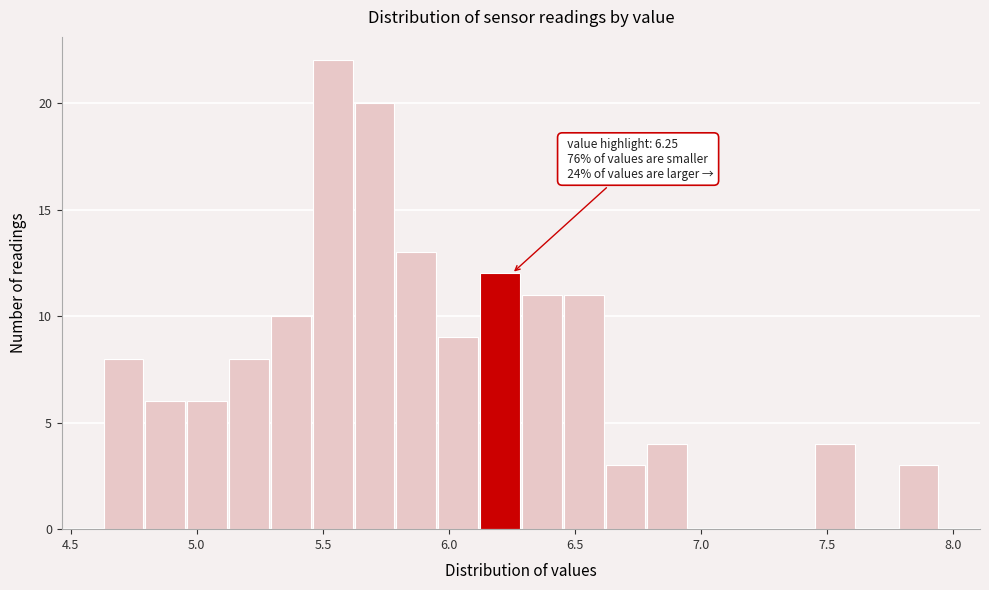

Around what value on the x-axis is the tallest bar? Give the approximate position of its centre, as read against the axis.

5.55